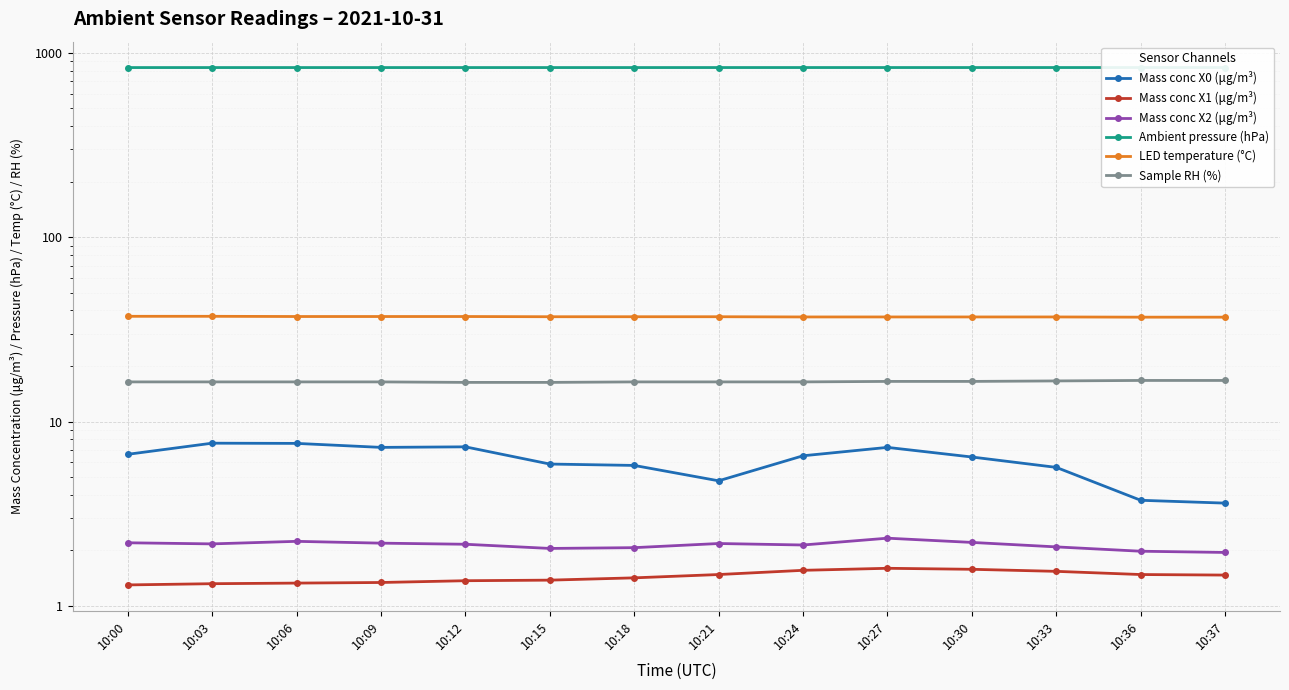

What is the minimum value for Mass conc X2 (μg/m³)?

1.9